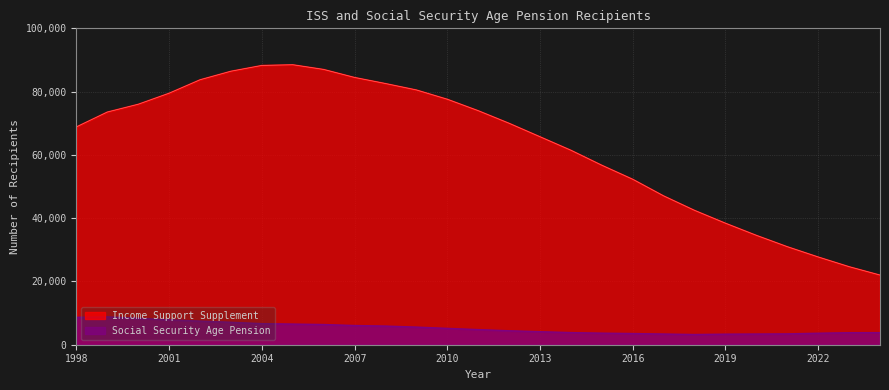

True or false: Social Security Age Pension and Income Support Supplement cross at least once.

False